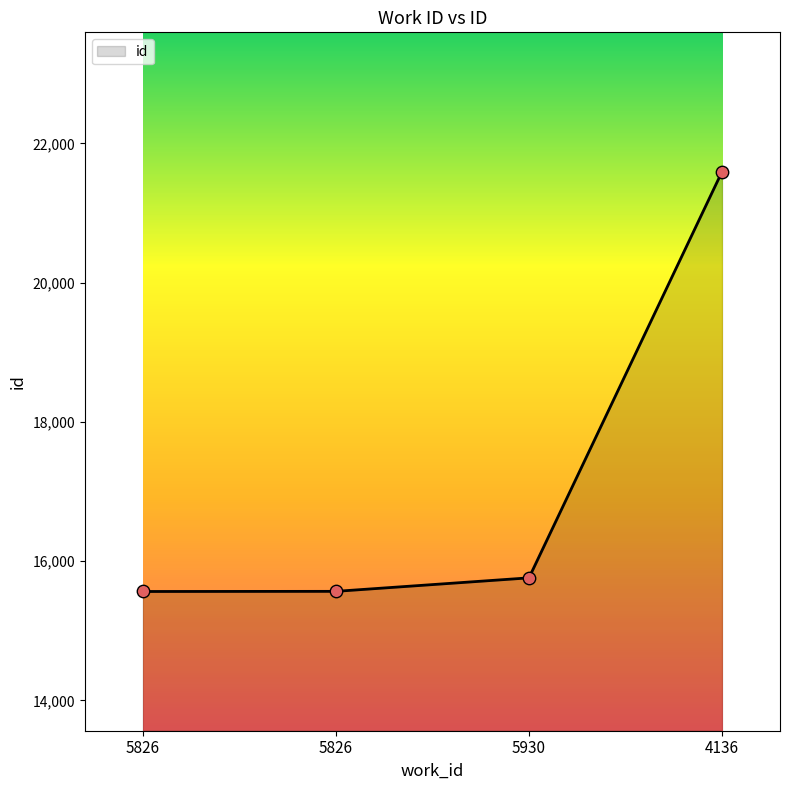

Approximately how many times larger is the value at 5826 compared to 5930?

1.0